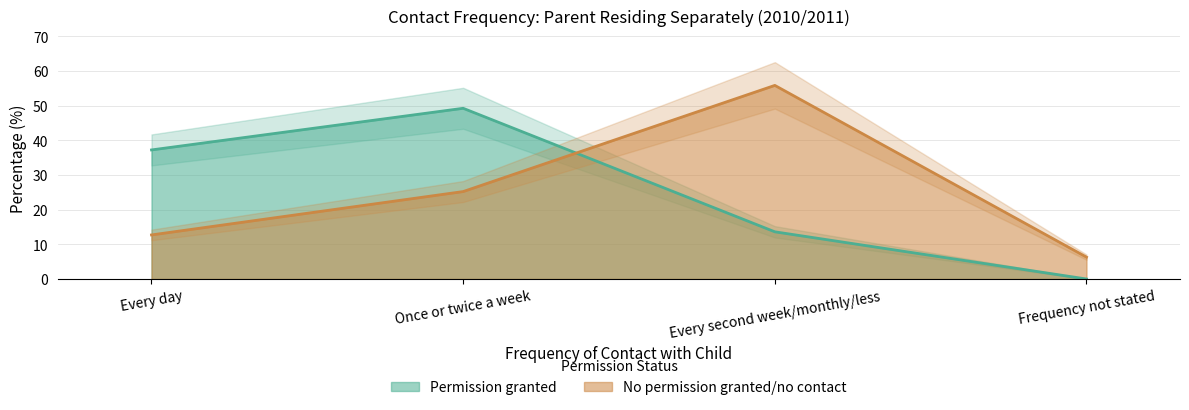

Rank the series by their maximum value, from highest to lowest.

No permission granted/no contact, Permission granted